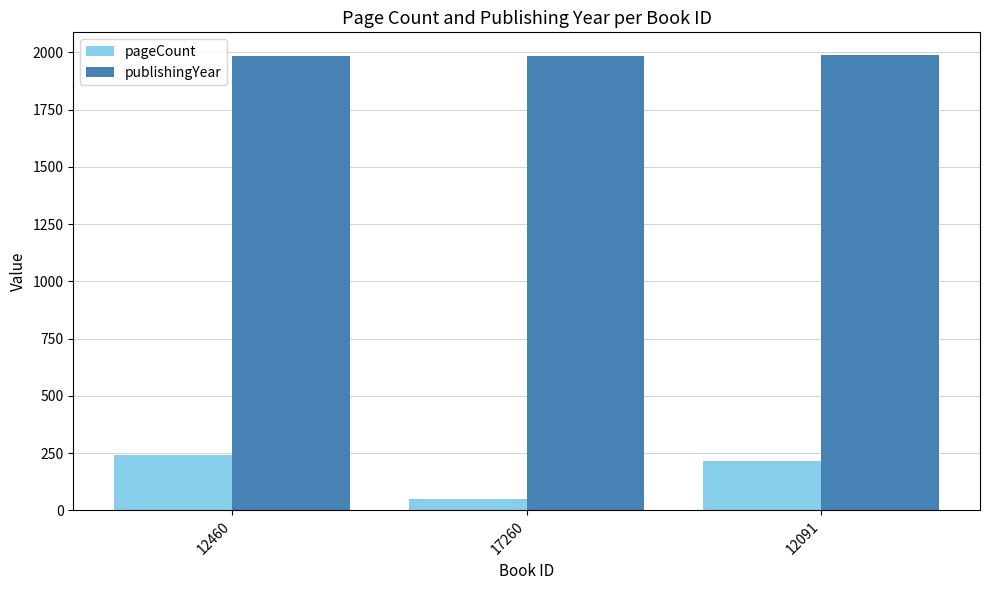

What is the sum of the publishingYear values at 17260 and 12460?

3969